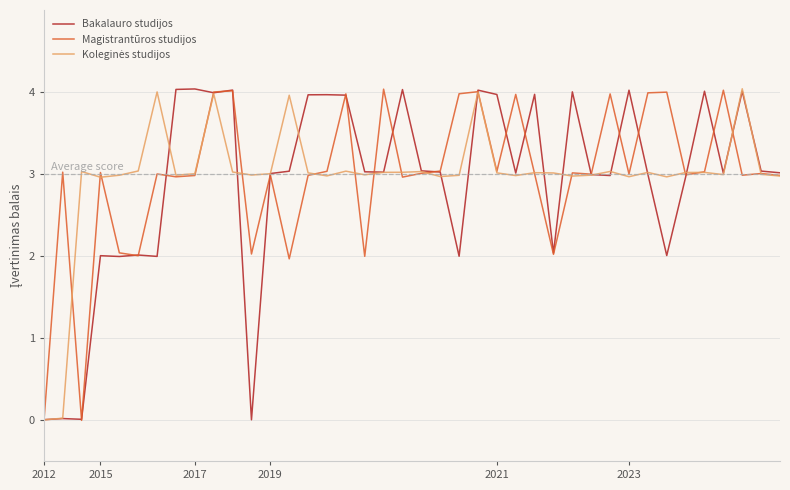

Reading left to right, list all the values displayed in this chart.

Bakalauro studijos: 0.0	0.0	0.0	2.0	2.0	2.0	2.0	4.0	4.0	4.0	4.0	0.0	3.0	3.0	4.0	4.0	4.0	3.0	3.0	4.0	3.0	3.0	2.0	4.0	4.0	3.0	4.0	2.0	4.0	3.0	3.0	4.0	3.0	2.0	3.0	4.0	3.0	4.0	3.0	3.0
Magistrantūros studijos: -0.0	3.0	-0.0	3.0	2.0	2.0	3.0	3.0	3.0	4.0	4.0	2.0	3.0	2.0	3.0	3.0	4.0	2.0	4.0	3.0	3.0	3.0	4.0	4.0	3.0	4.0	3.0	2.0	3.0	3.0	4.0	3.0	4.0	4.0	3.0	3.0	4.0	3.0	3.0	3.0
Koleginės studijos: 0.0	0.0	3.0	3.0	3.0	3.0	4.0	3.0	3.0	4.0	3.0	3.0	3.0	4.0	3.0	3.0	3.0	3.0	3.0	3.0	3.0	3.0	3.0	4.0	3.0	3.0	3.0	3.0	3.0	3.0	3.0	3.0	3.0	3.0	3.0	3.0	3.0	4.0	3.0	3.0